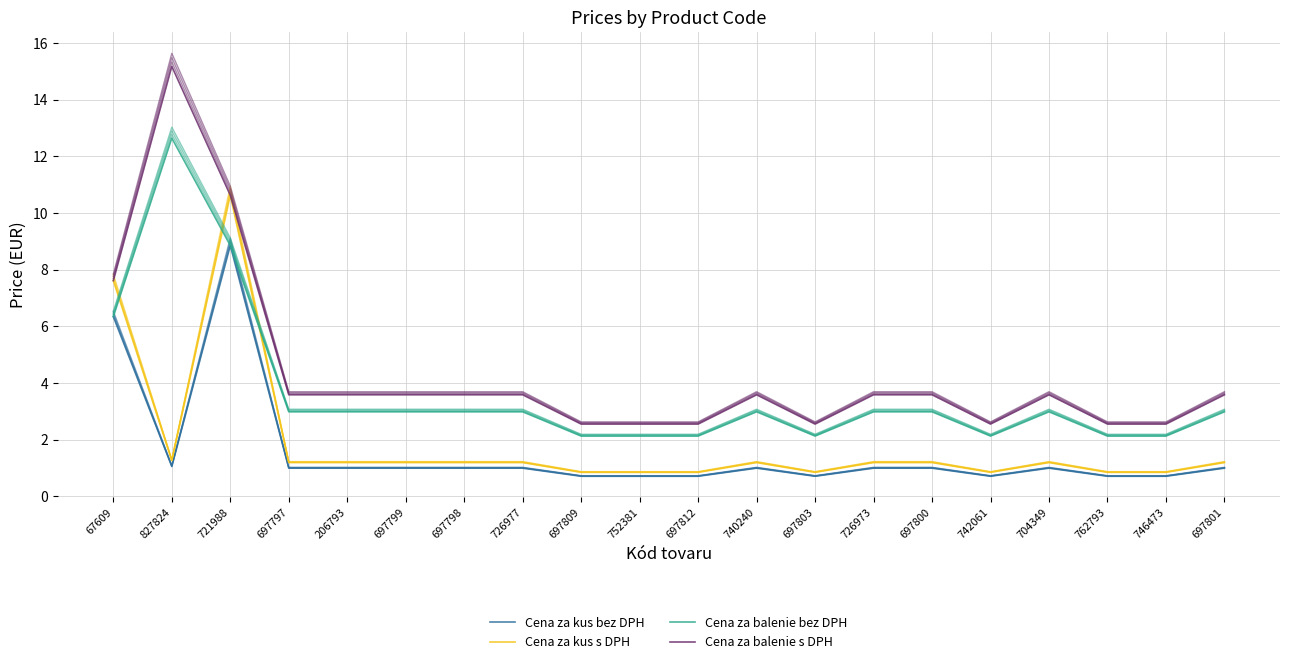

True or false: Cena za balenie s DPH and Cena za balenie bez DPH cross at least once.

False